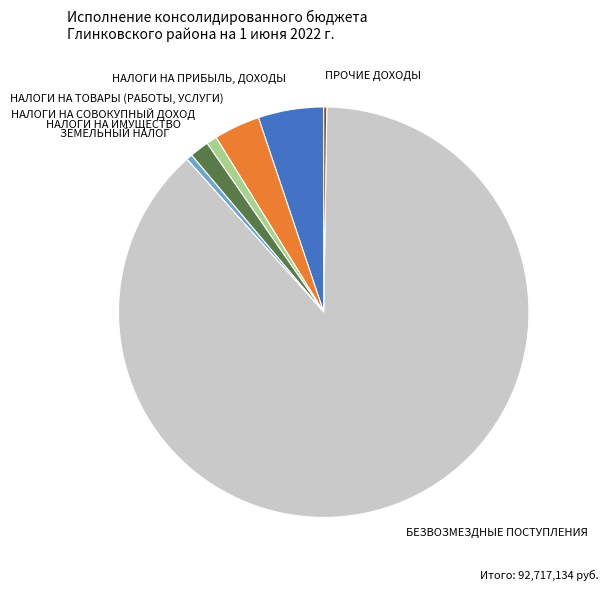

Is there any slice that represents more than half of the pie?

Yes